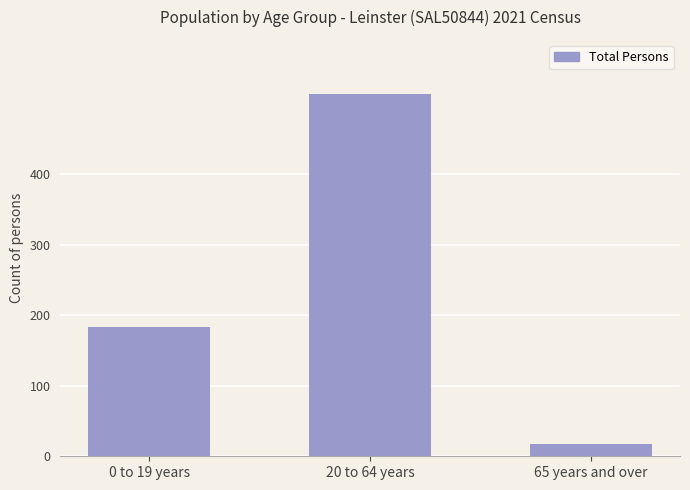

What position from the left is 65 years and over?

3